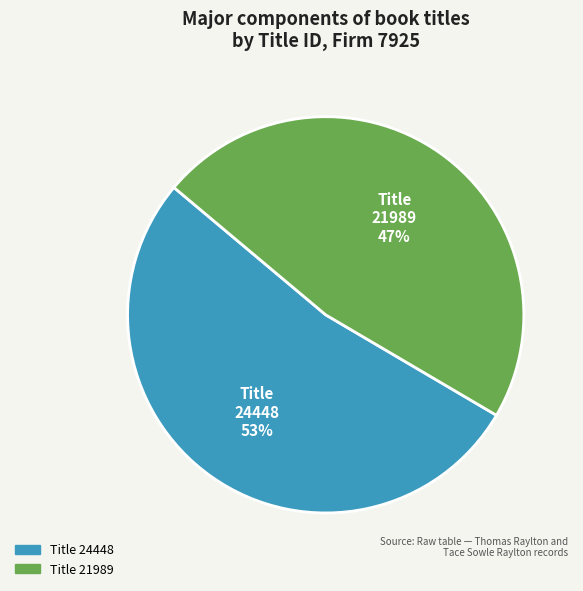

Is the sum of Title 24448 and Title 21989 greater than half?

Yes